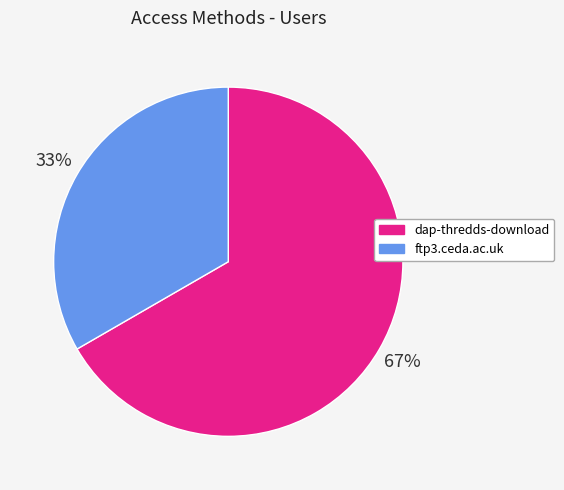

Count the number of slices in the pie.

2